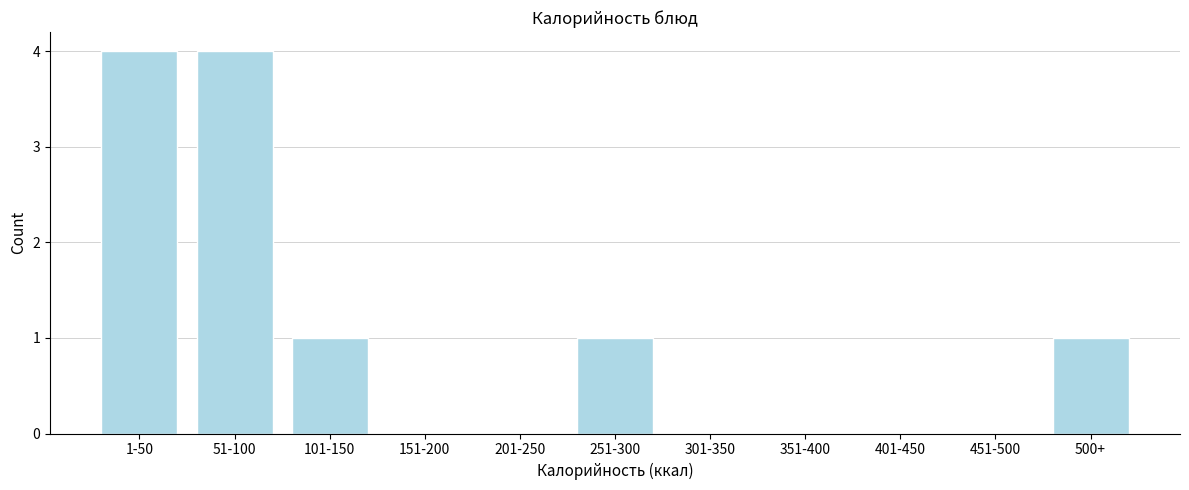

Reading right to left, list all the values displayed in this chart.

500+=1	451-500=0	401-450=0	351-400=0	301-350=0	251-300=1	201-250=0	151-200=0	101-150=1	51-100=4	1-50=4